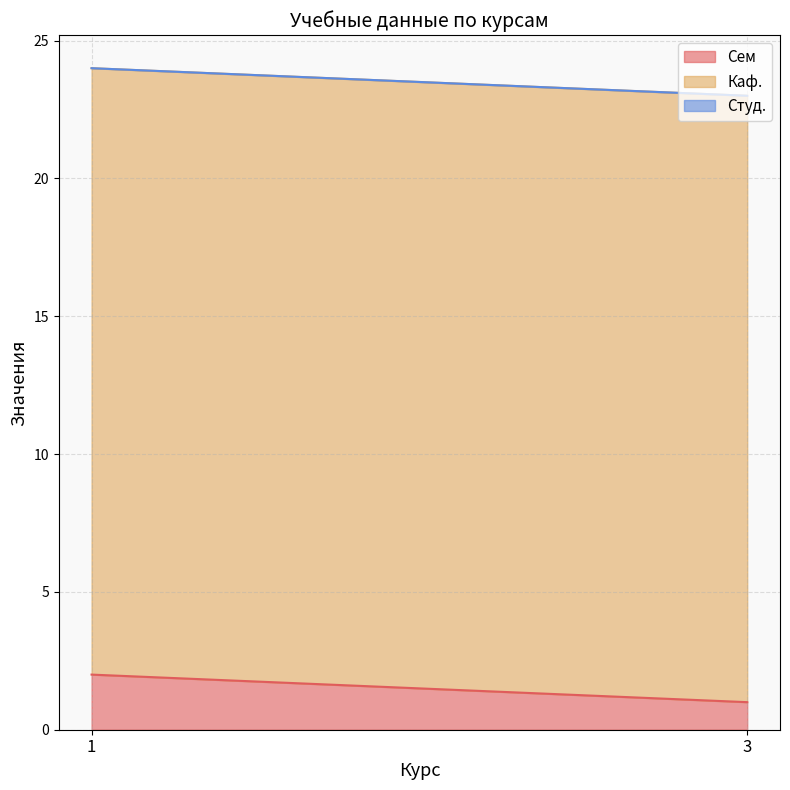

Is it true that Каф. equals 36 at 3?

False